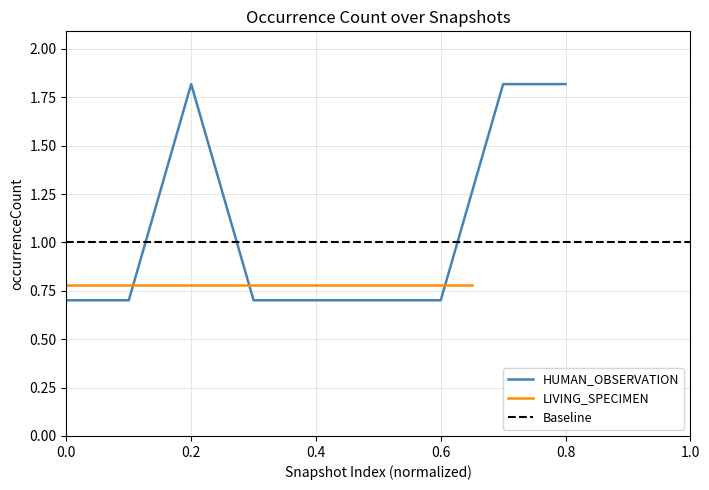

Is it true that HUMAN_OBSERVATION equals 0.2 at 0.4?

False